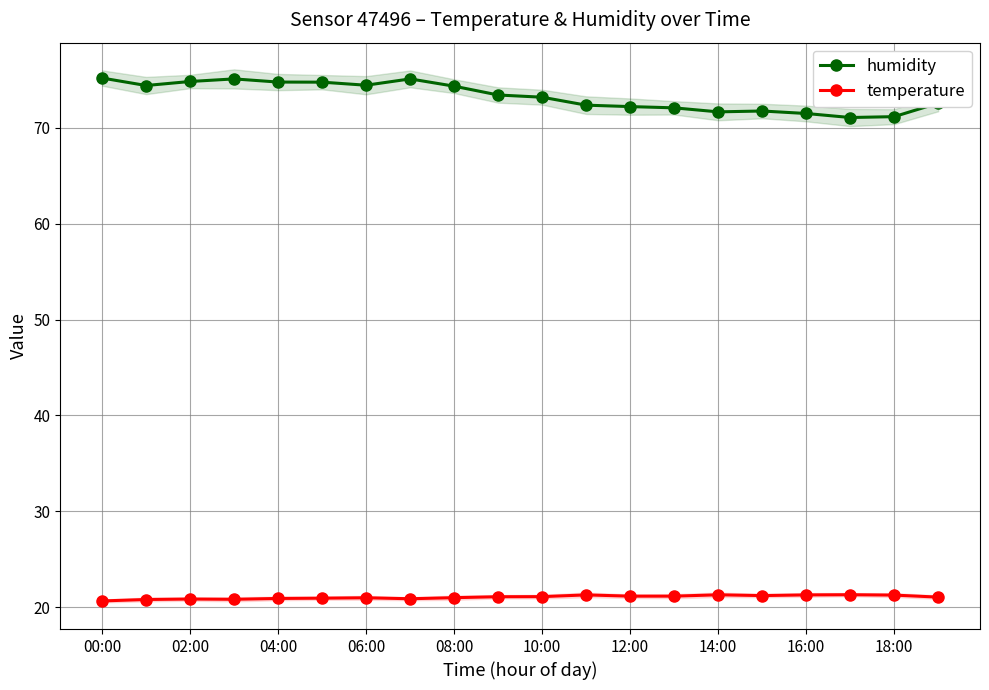

True or false: temperature and humidity cross at least once.

False